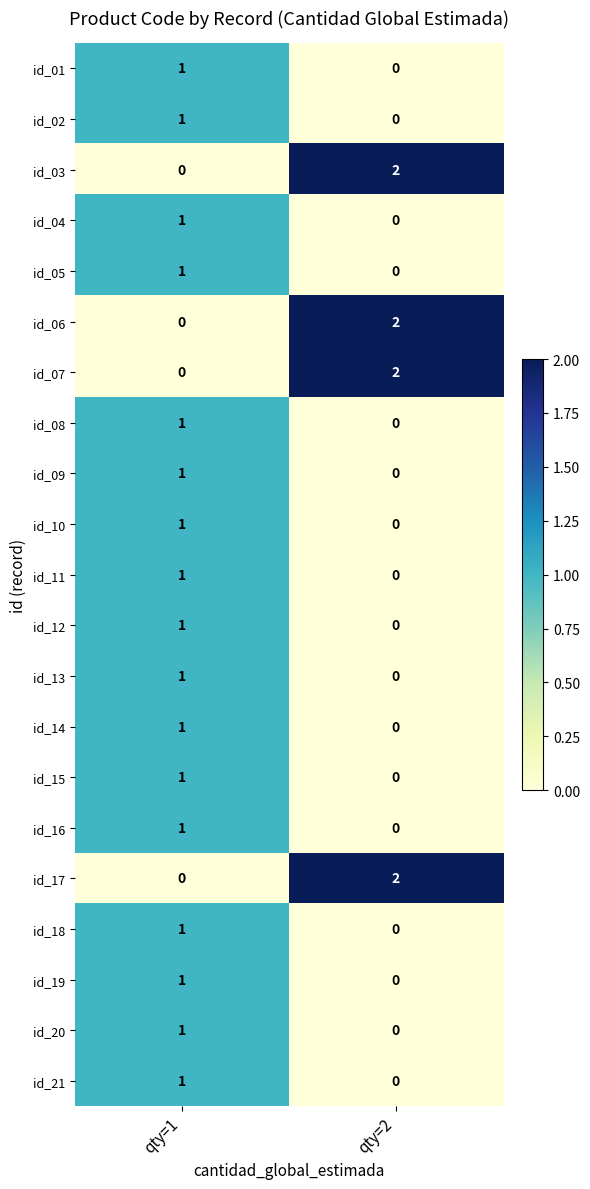

At which label does id_14 reach its peak?

qty=1